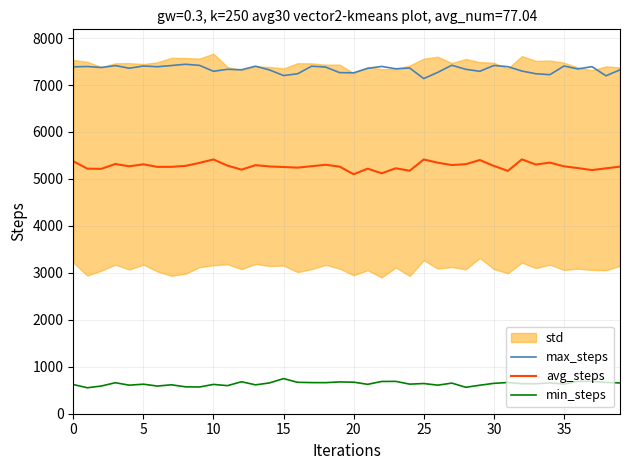

How many lines are shown in the chart?

3